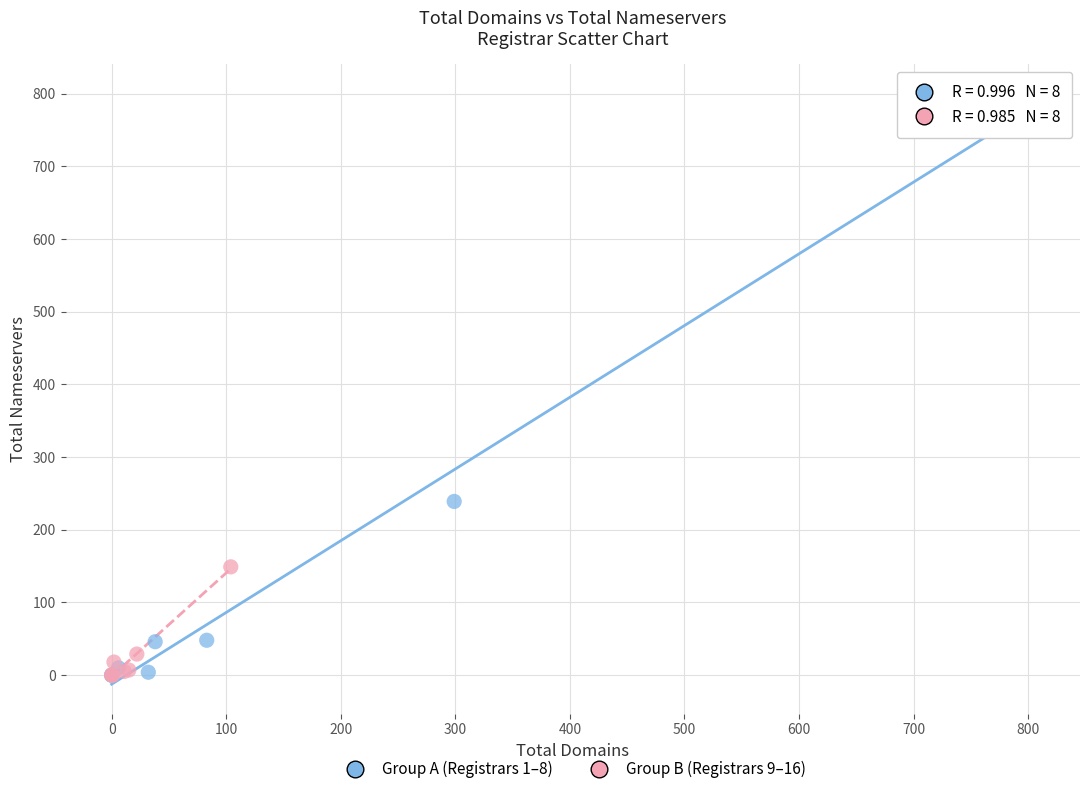

Which series contains the highest Y value?

Group A (Registrars 1–8)